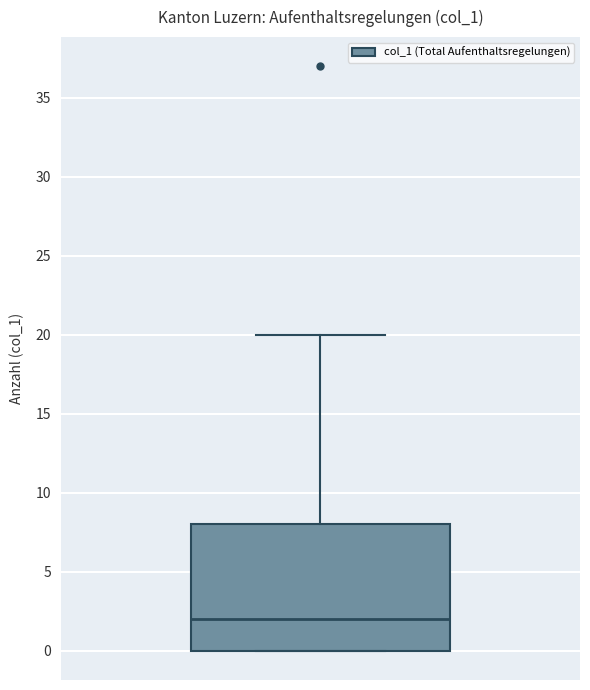

Where is the lower edge of the box on the y-axis? The values are not printed on the chart, so give them approximately, as read against the axis.

0